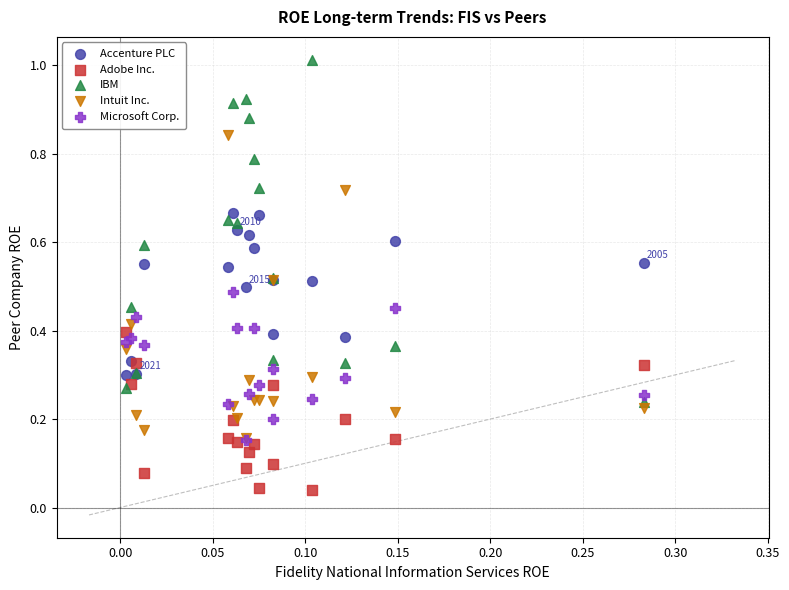

What are all the series names shown in the legend?

Accenture PLC, Adobe Inc., IBM, Intuit Inc., Microsoft Corp.